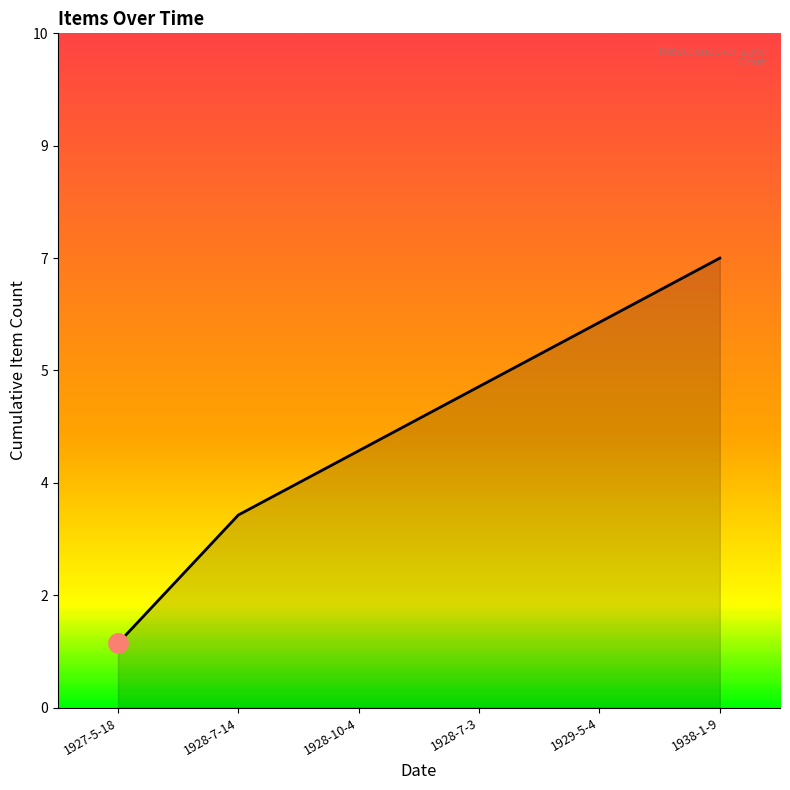

What is the value of the 2nd point from the left?

3